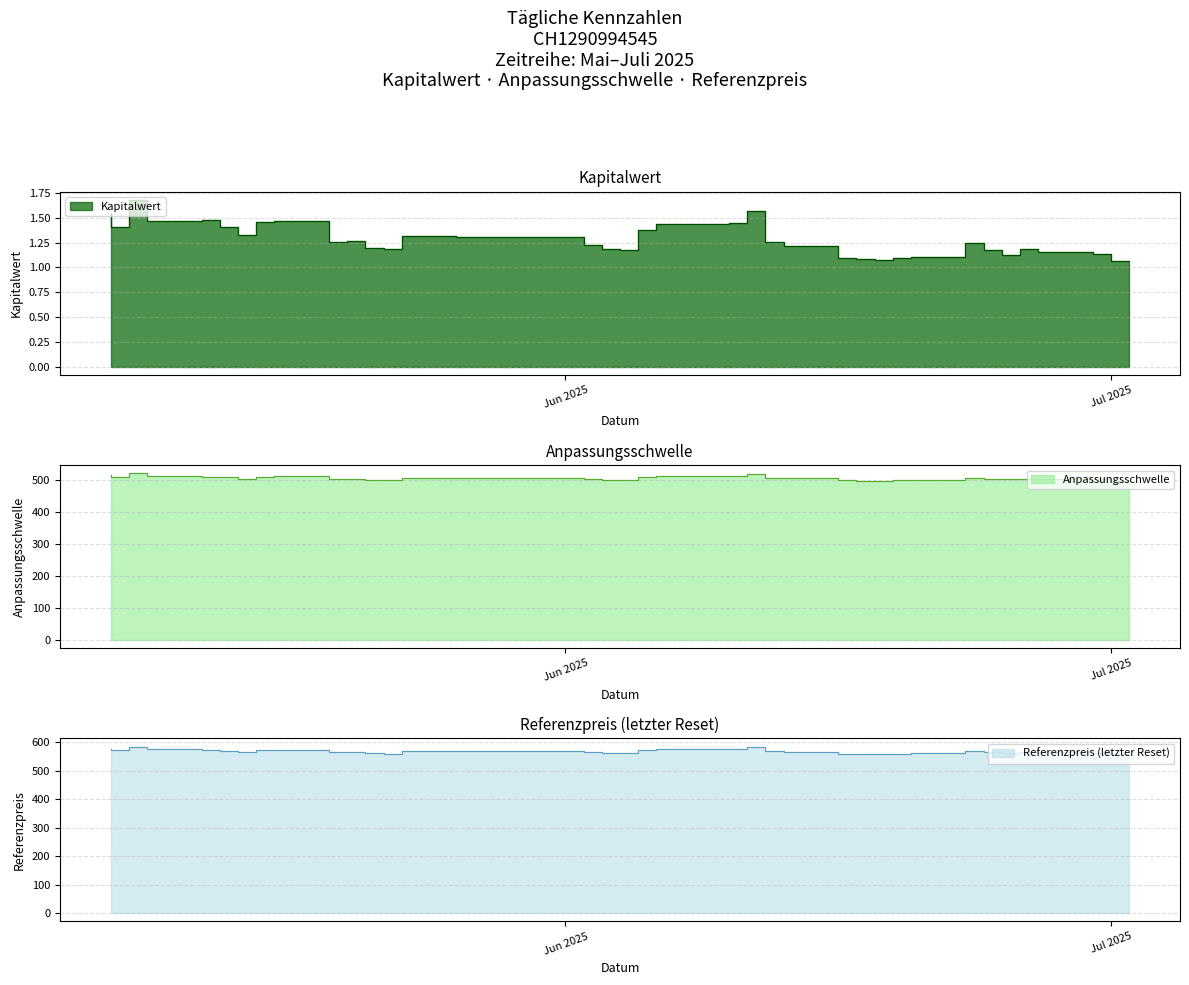

Which series has the largest total across all categories?

Referenzpreis